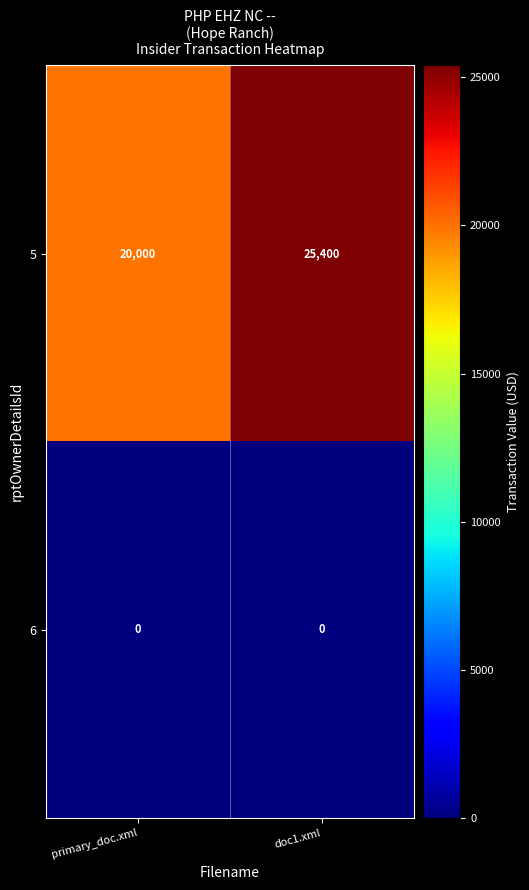

How many data points in 5 are less than 25400?

1